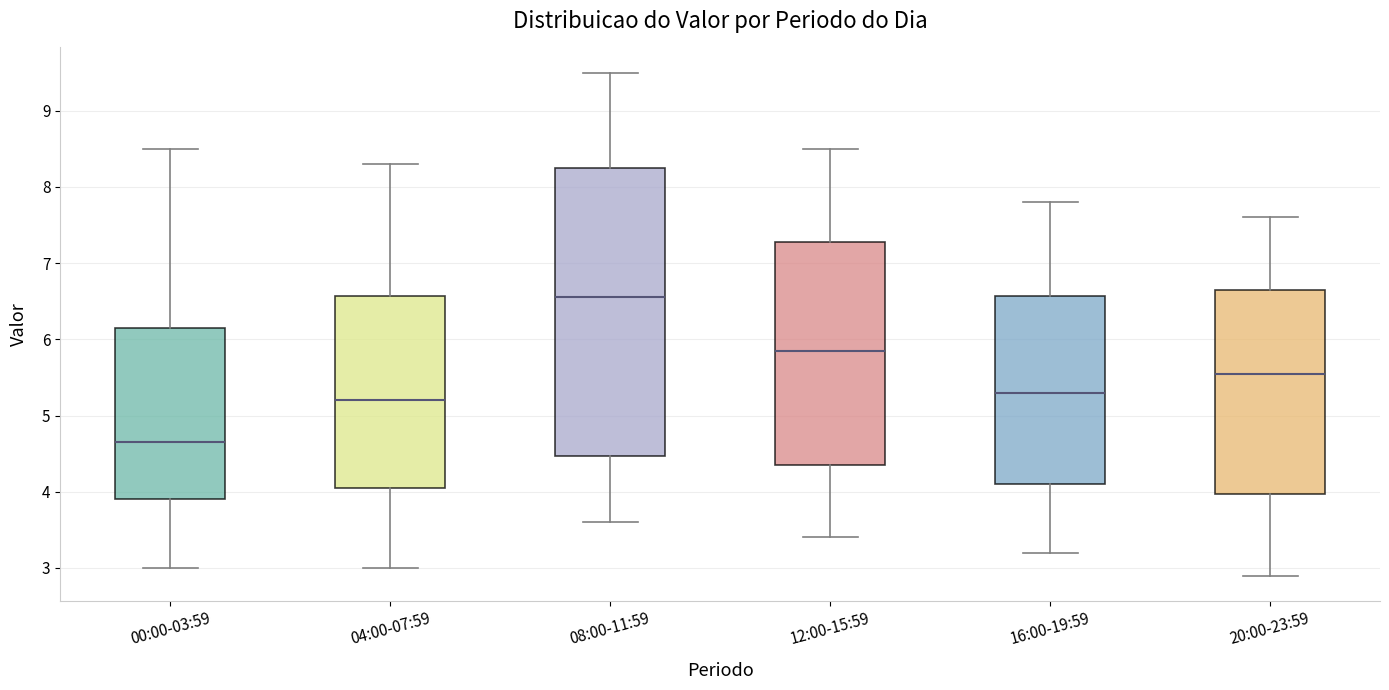

Which box has the highest median line?

08:00-11:59